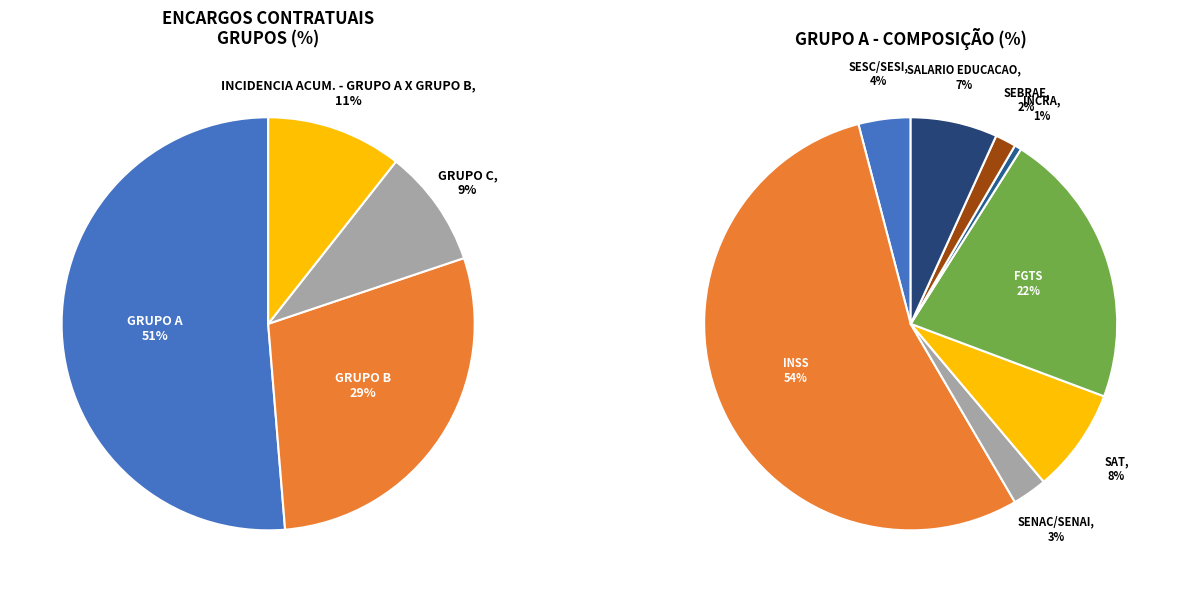

Which has a higher value, INCIDENCIA ACUM. - GRUPO A X GRUPO B or GRUPO B?

GRUPO B